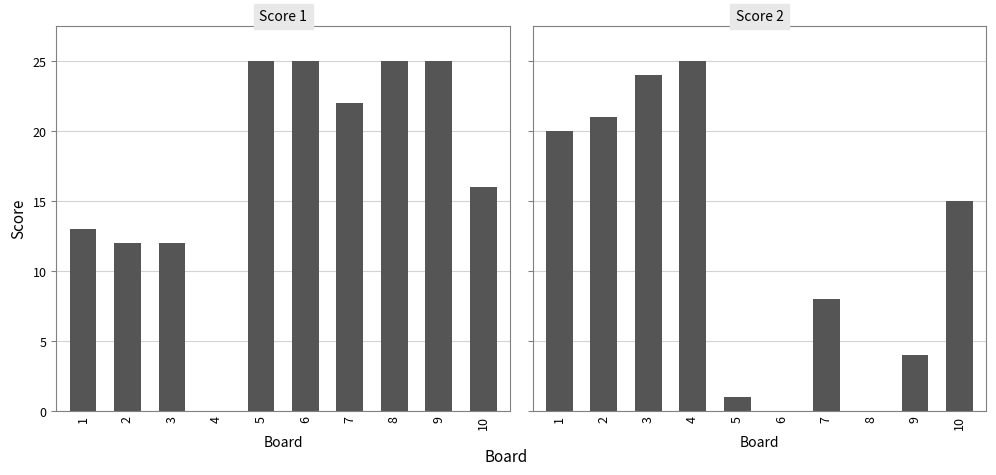

What is the difference between the maximum and minimum values in the Score 1 series?

25